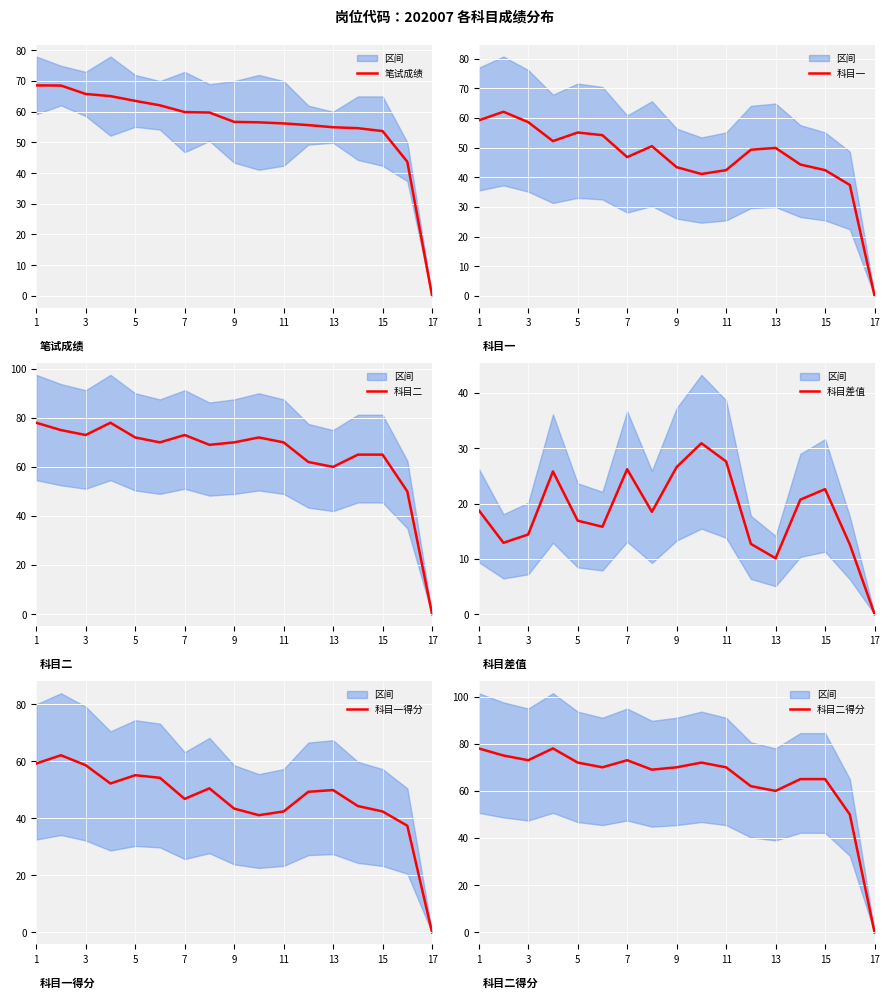

What is the maximum value for 笔试成绩?

68.6